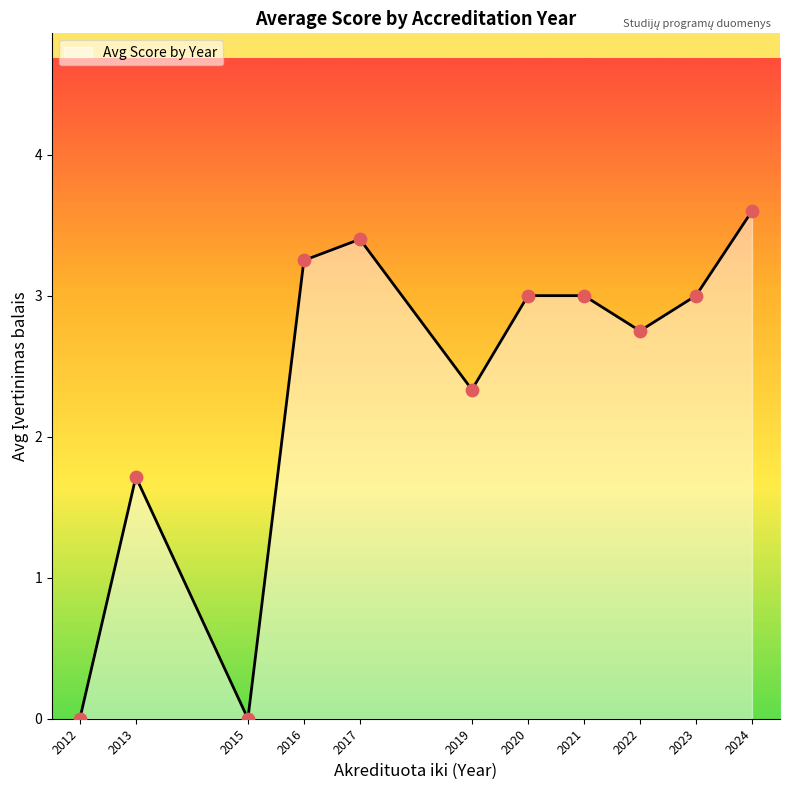

Between 2020 and 2022, which is larger?

2020